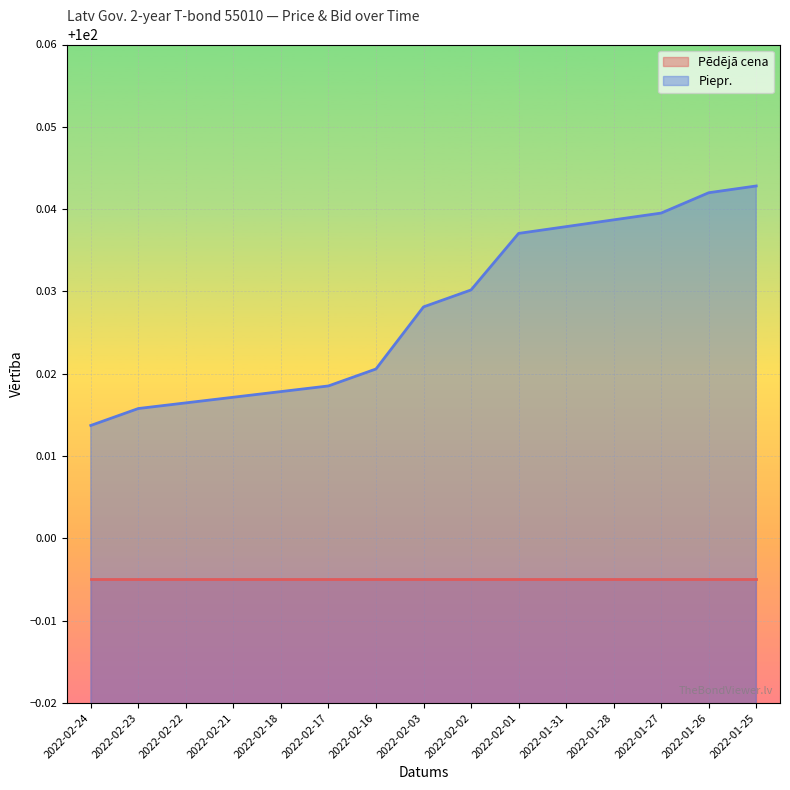

Reading left to right, list all the values displayed in this chart.

100.0	100.0	100.0	100.0	100.0	100.0	100.0	100.0	100.0	100.0	100.0	100.0	100.0	100.0	100.0